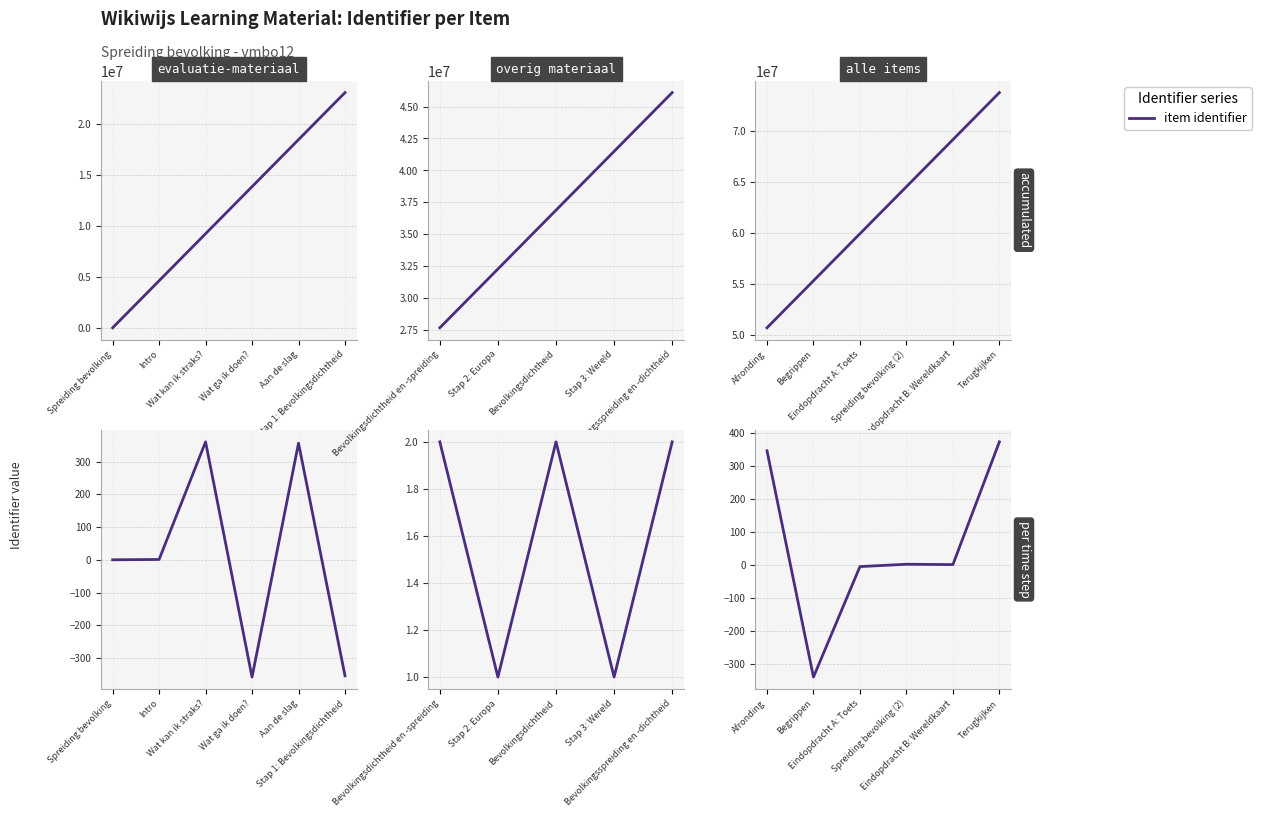

What is the smallest value displayed?

-339